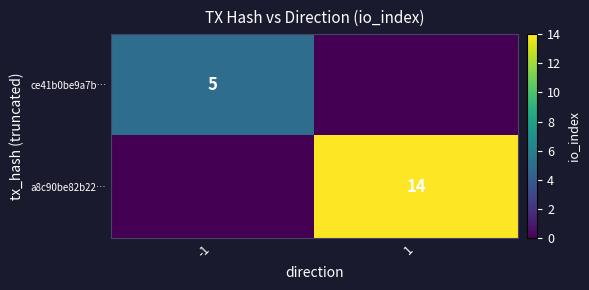

What is the sum of the a8c90be82b22… values at 1 and -1?

14